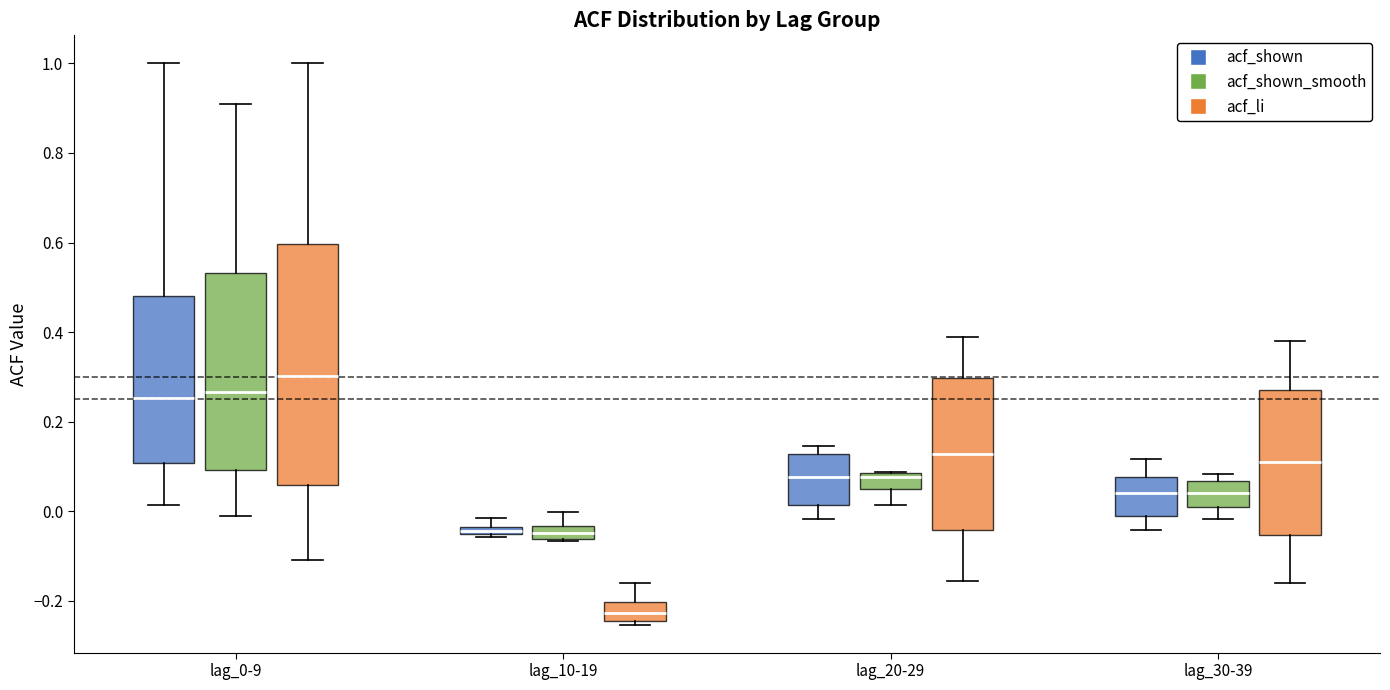

Where is the upper edge of the box for lag_30-39 (acf_shown) on the y-axis? The values are not printed on the chart, so give them approximately, as read against the axis.

0.08